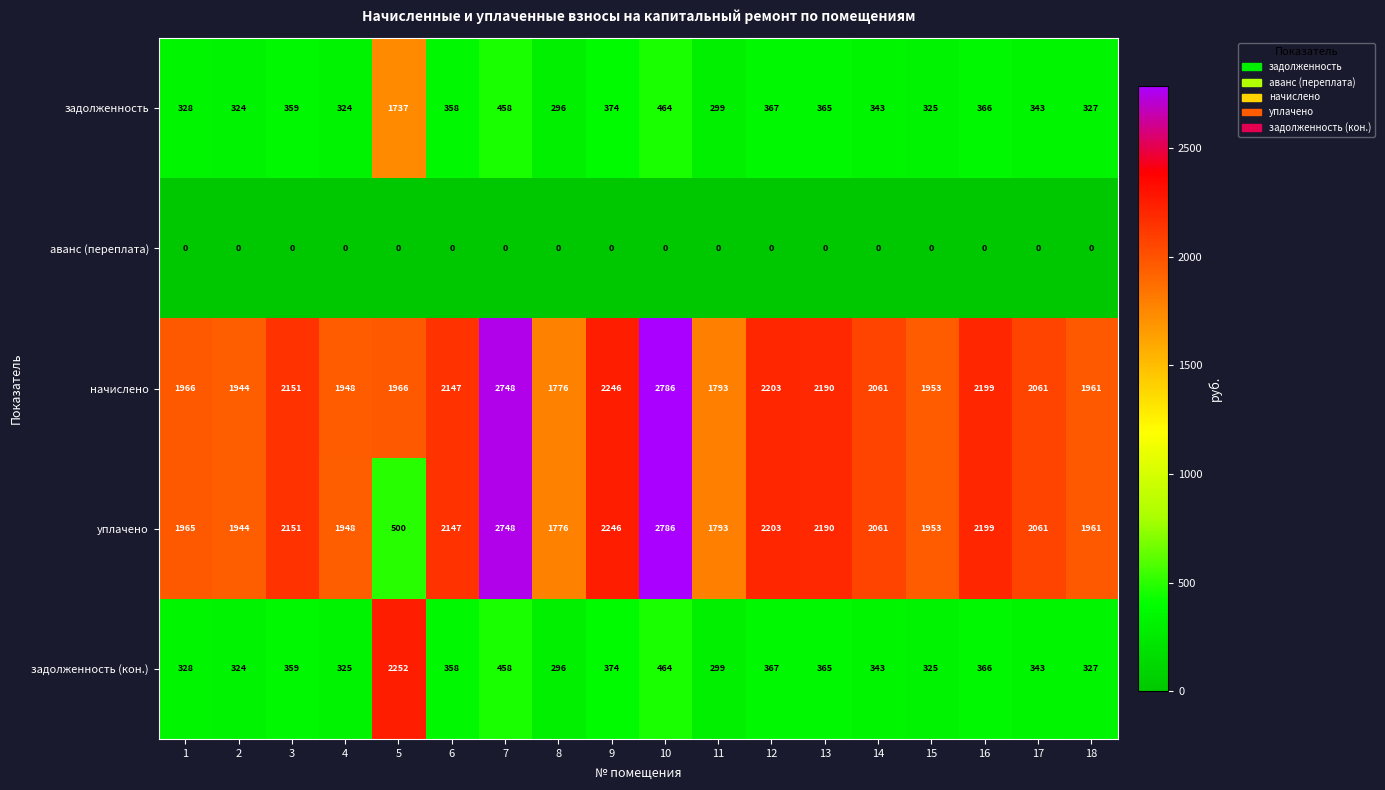

What is the difference between the maximum and minimum values in the начислено series?

1010